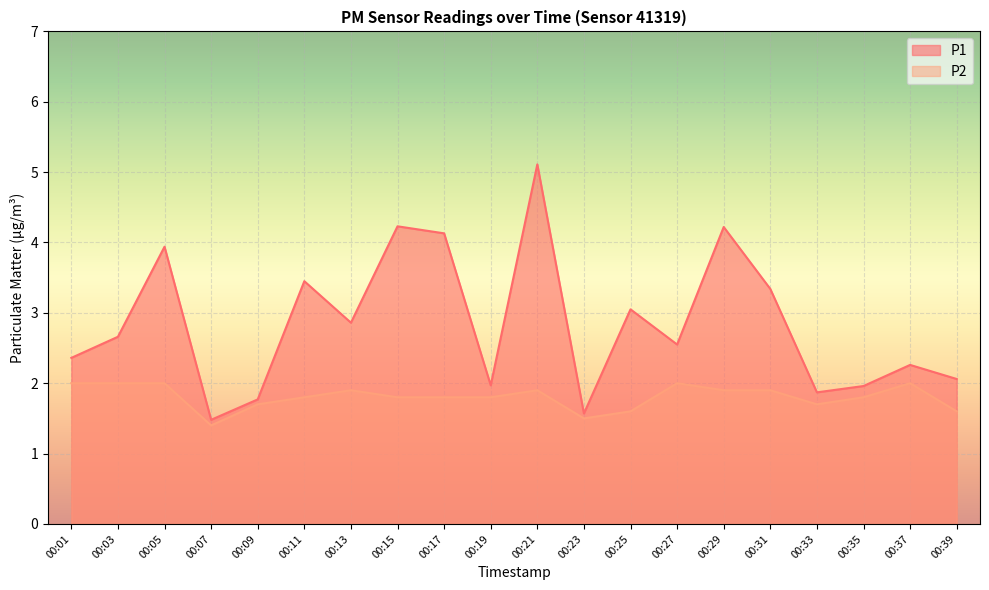

What is the difference between the P1 values at 00:21 and 00:09?

3.3